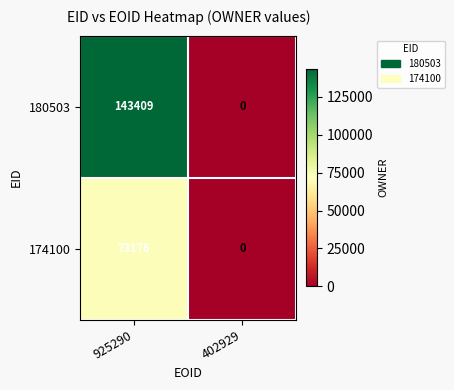

Which series has the largest total across all categories?

180503